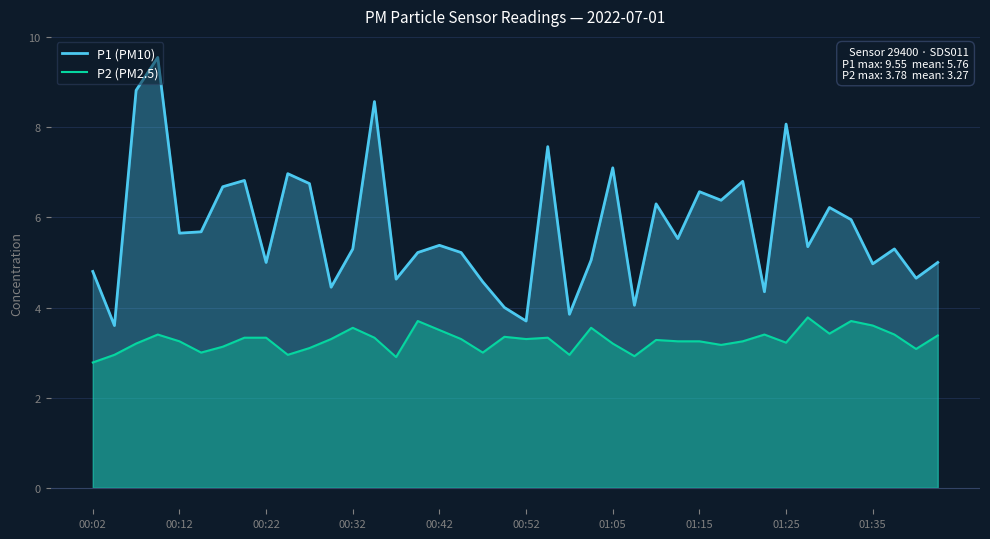

Is it true that P2 (PM2.5) equals 3.7 at 35?

True